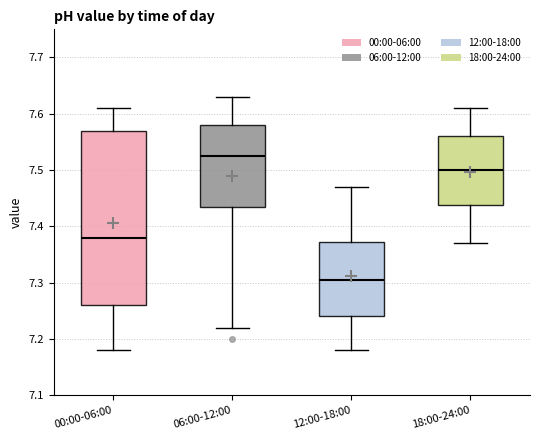

Which box has the lowest median line?

12:00-18:00